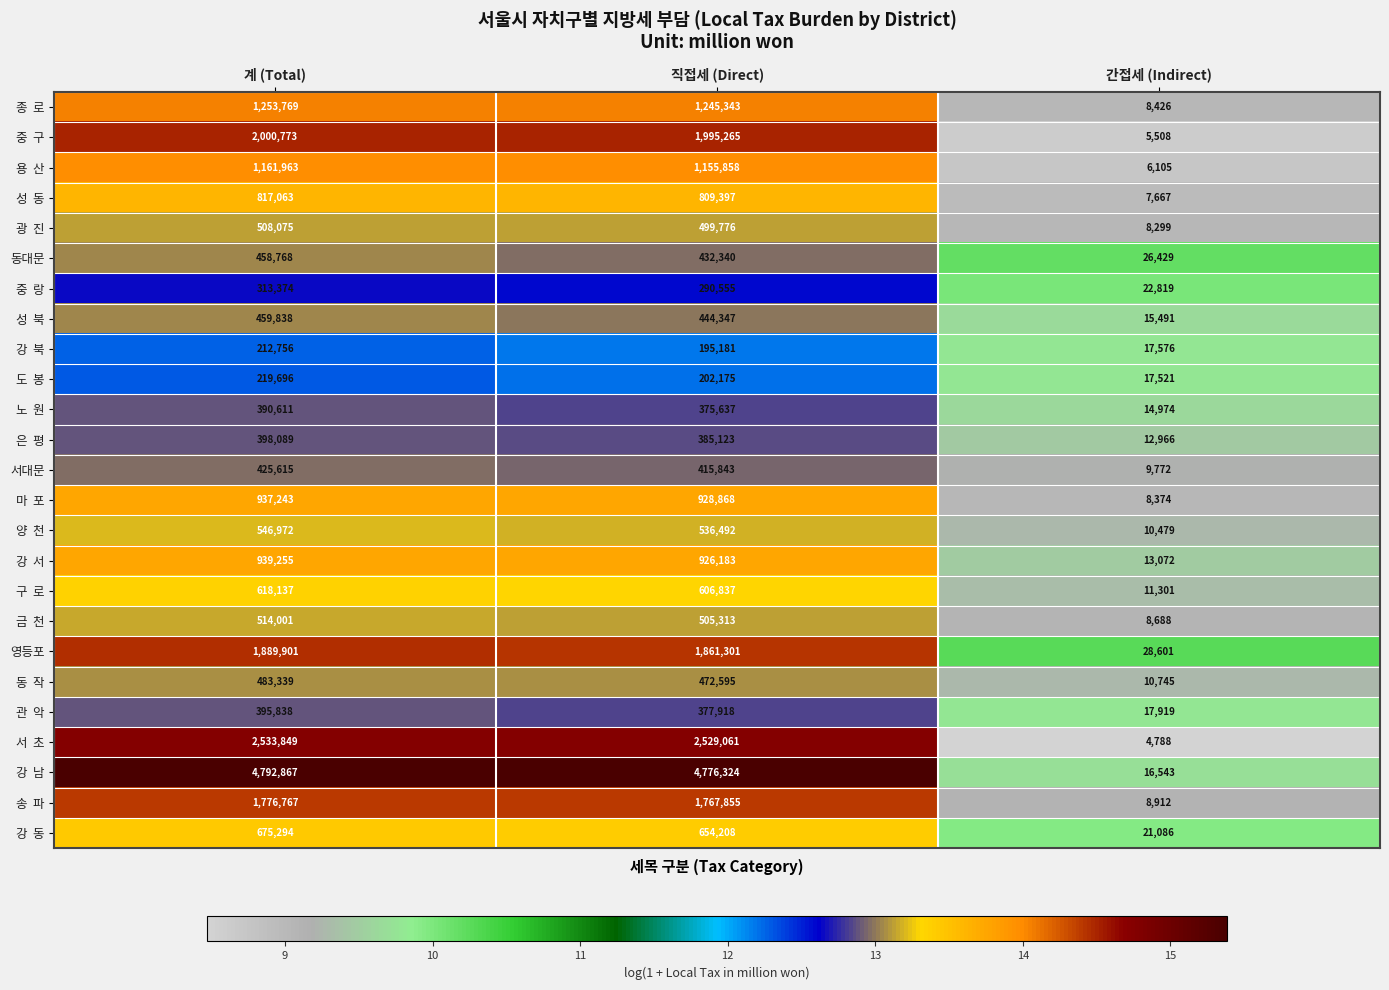

At which category is the sum across all series the highest?

계 (Total)